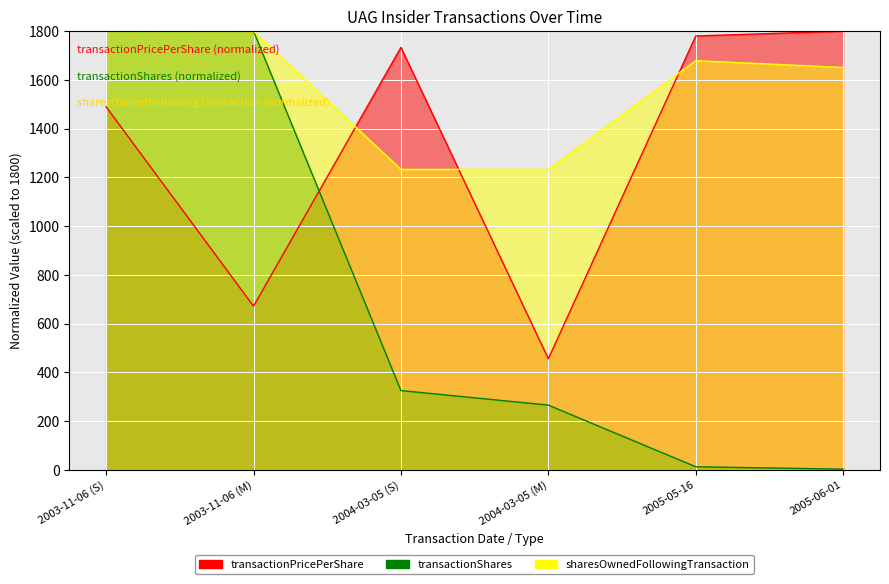

Rank the series by their maximum value, from highest to lowest.

transactionPricePerShare, transactionShares, sharesOwnedFollowingTransaction